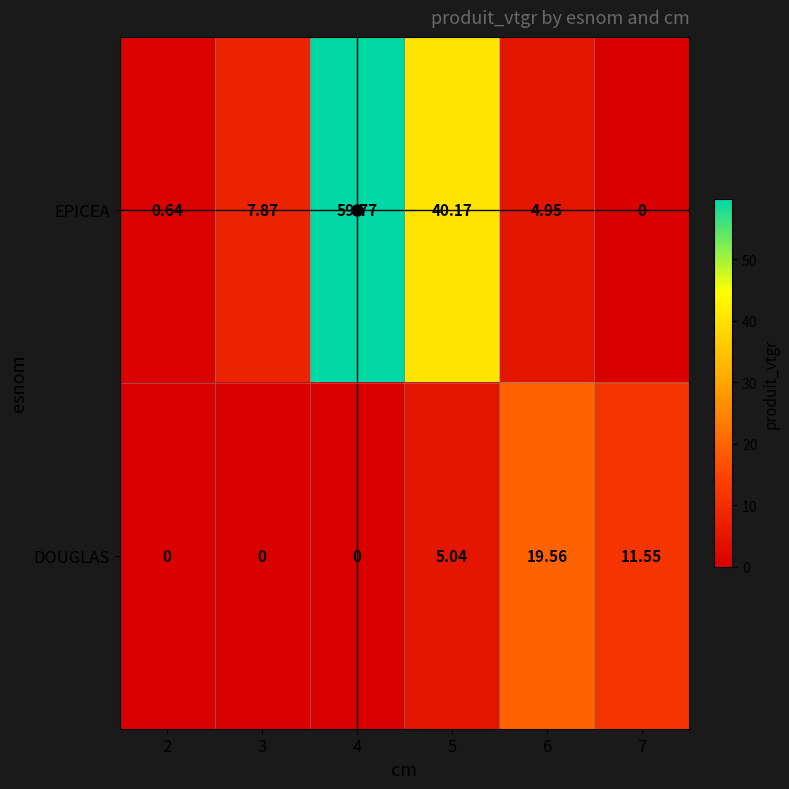

Rank the series at 3 from highest to lowest value.

EPICEA, DOUGLAS